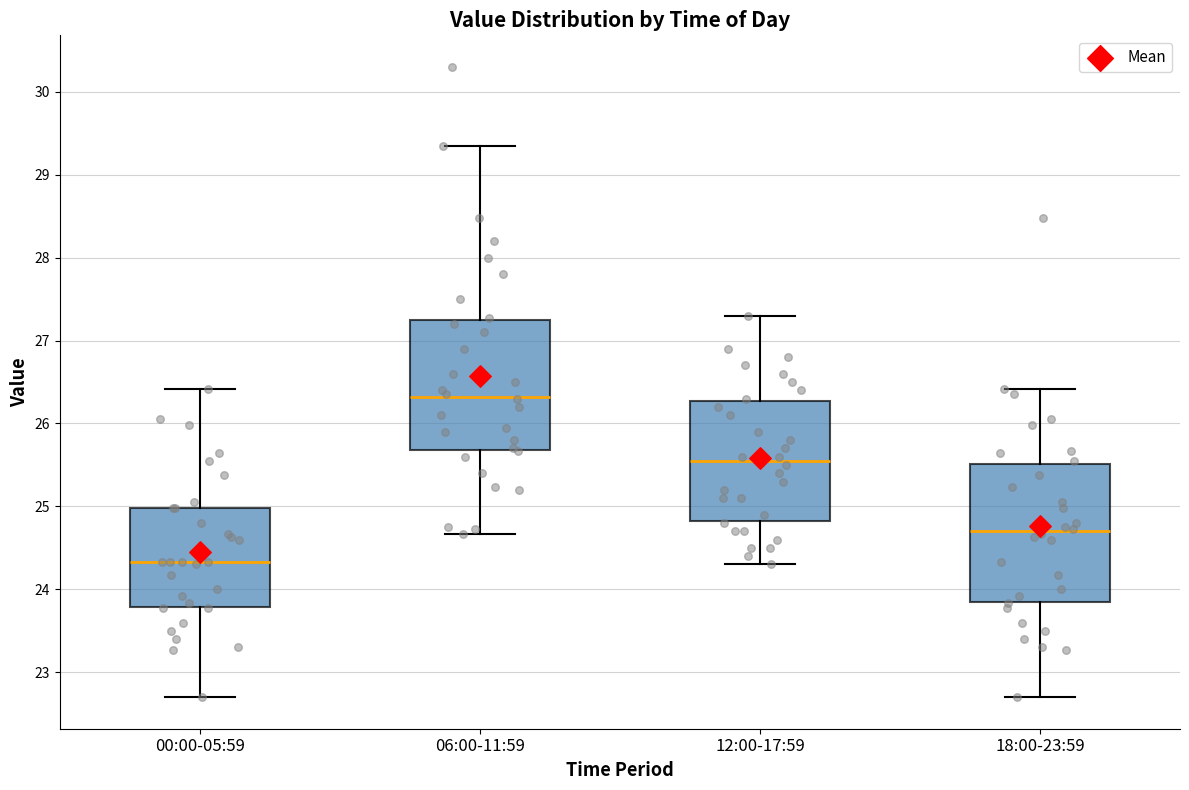

Reading left to right, read every box against the y-axis: the position of its median line, the range the box covers, and the ends of its whiskers. The values are not printed on the chart, so give them approximately, as read against the axis.

00:00-05:59: median 24.3, box 23.8 to 25.0, whiskers 22.7 to 26.4
06:00-11:59: median 26.3, box 25.7 to 27.3, whiskers 24.7 to 29.4
12:00-17:59: median 25.6, box 24.8 to 26.3, whiskers 24.3 to 27.3
18:00-23:59: median 24.7, box 23.9 to 25.5, whiskers 22.7 to 26.4